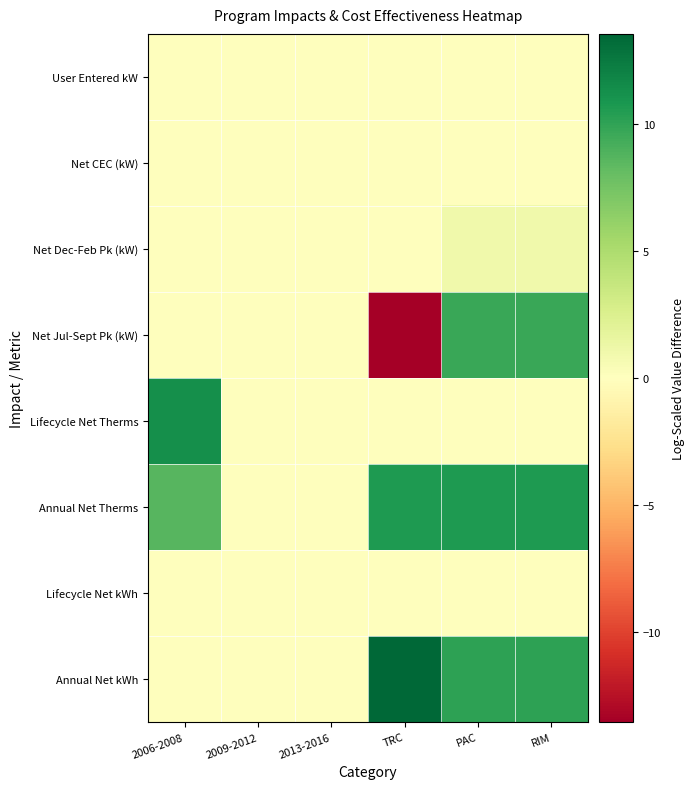

At 2013-2016, list the series in order from largest to smallest.

Annual Net kWh, Lifecycle Net kWh, Annual Net Therms, Lifecycle Net Therms, Net Jul-Sept Pk (kW), Net Dec-Feb Pk (kW), Net CEC (kW), User Entered kW